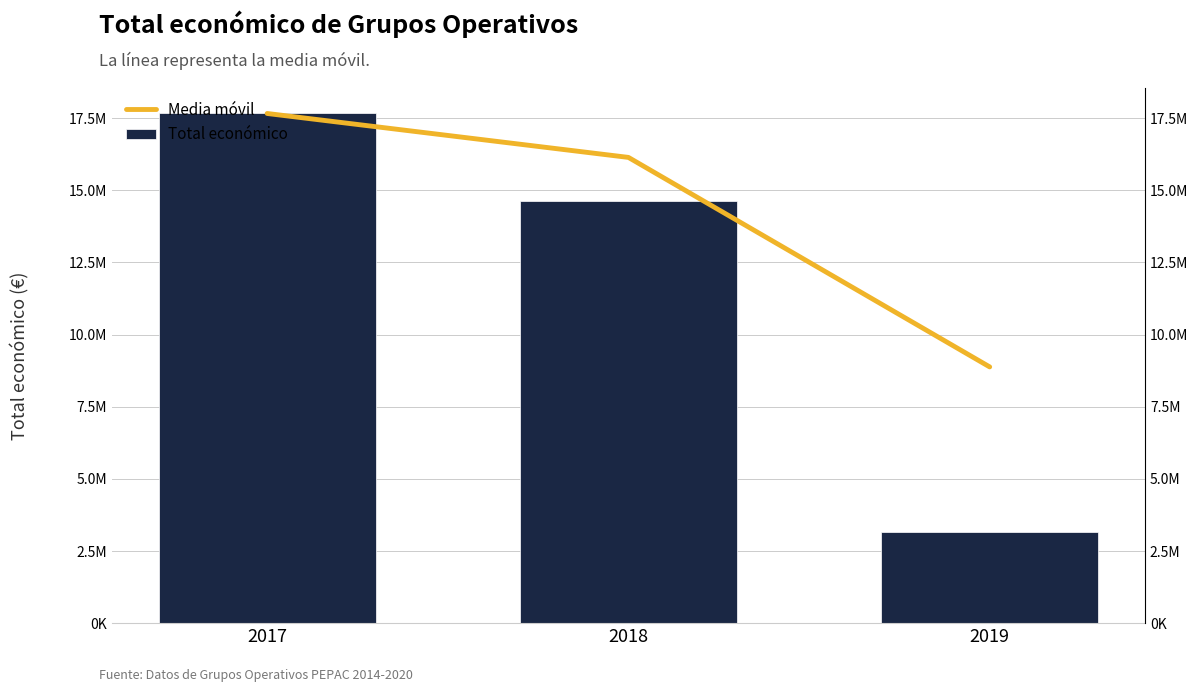

Between 2017 and 2019, which is larger?

2017